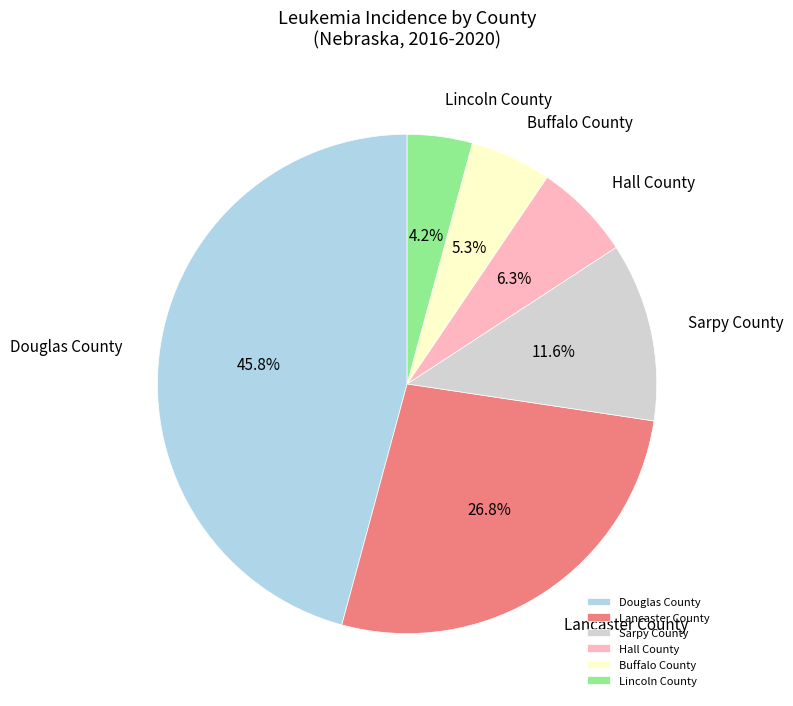

Is Sarpy County the majority of the pie?

No